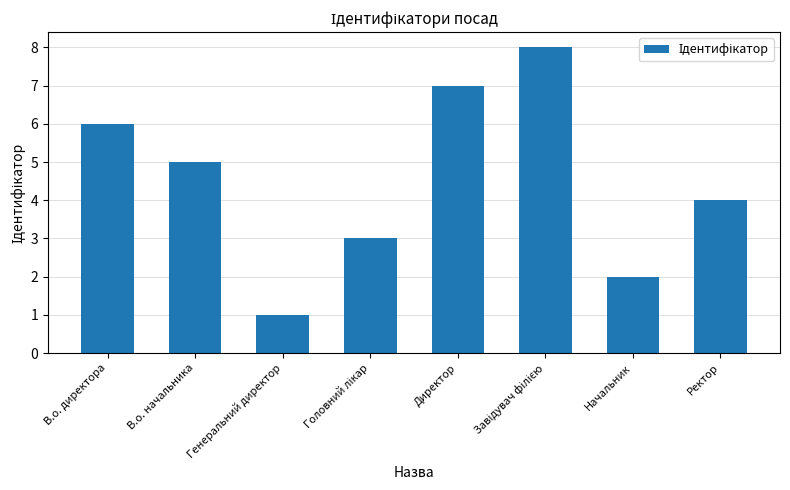

What is the smallest value displayed?

1